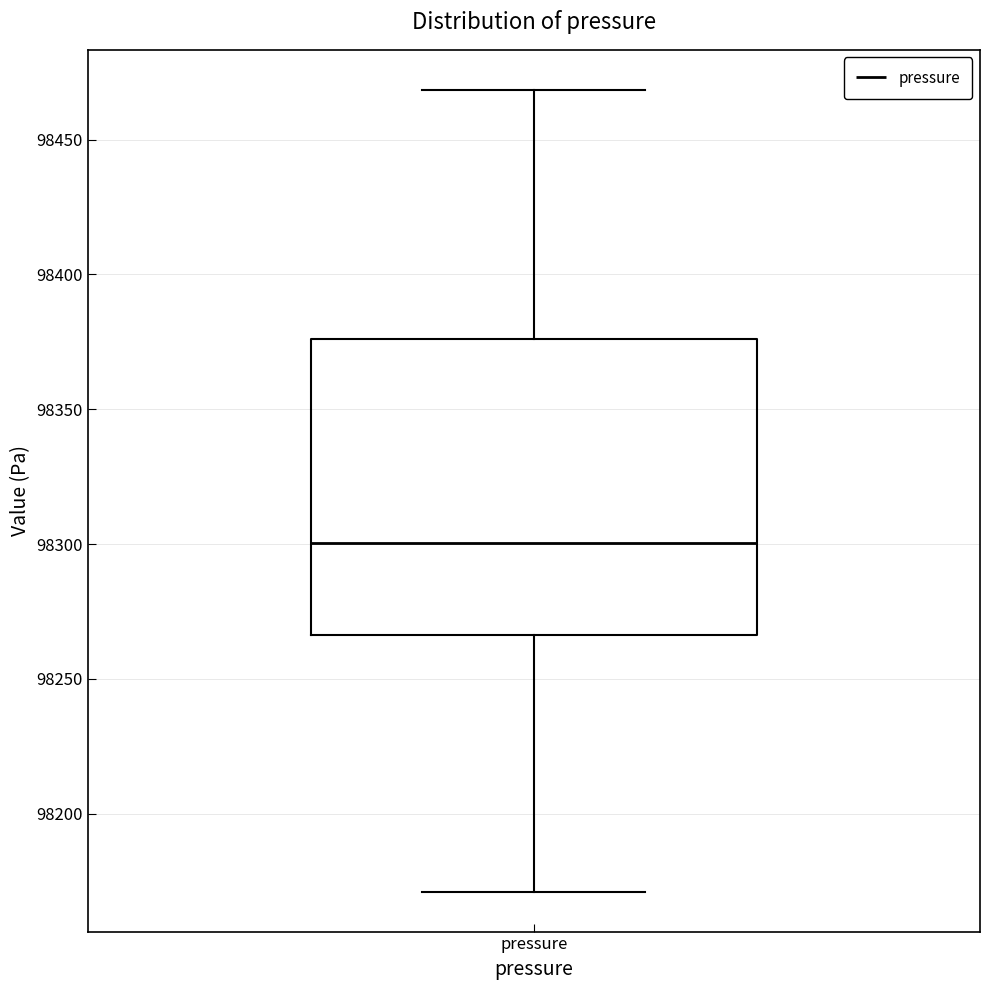

Where is the lower edge of the box for pressure on the y-axis? The values are not printed on the chart, so give them approximately, as read against the axis.

98265